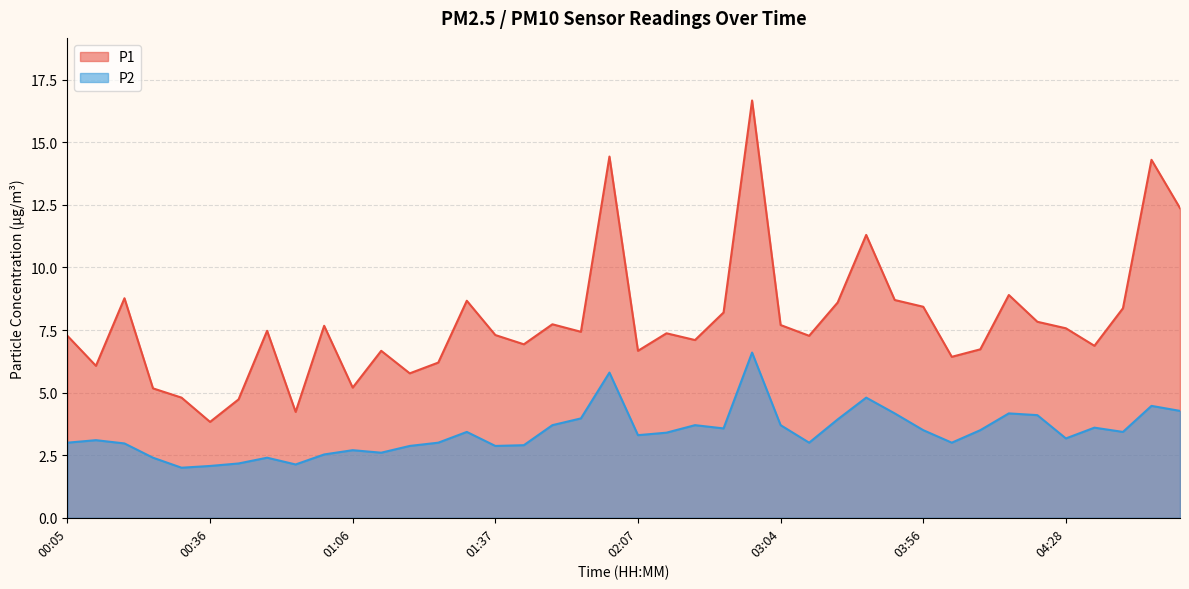

What is the average value of the P2 series?

3.4